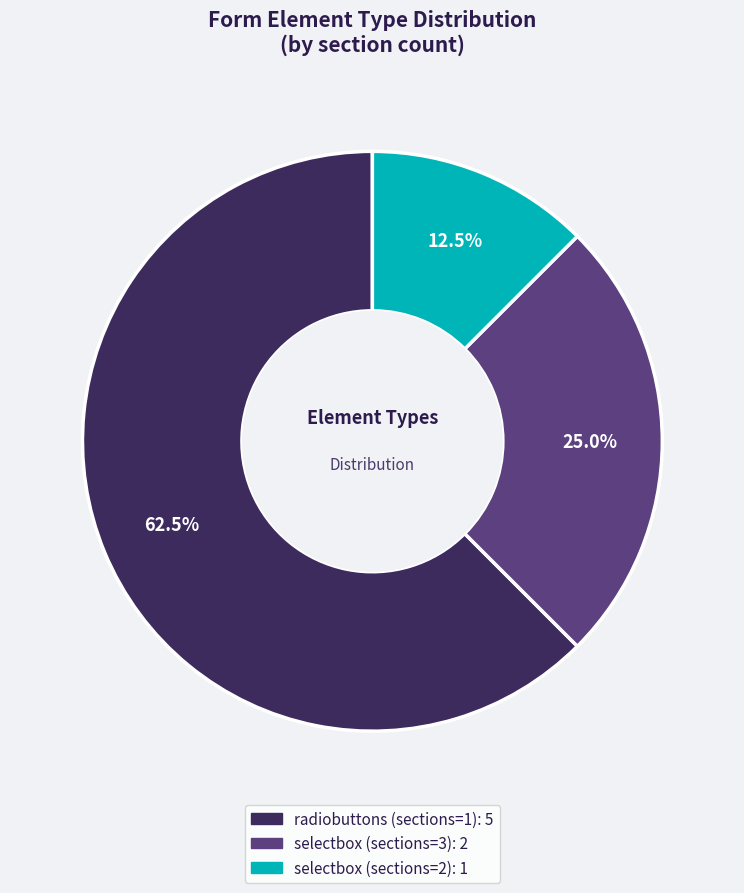

To the nearest percent, what is the difference between the largest and smallest slice percentages?

50%